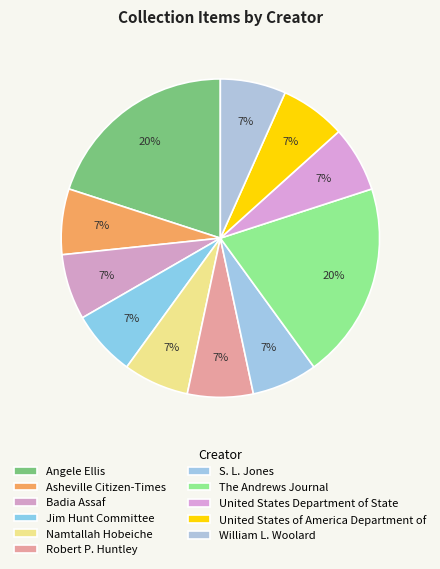

Is the sum of S. L. Jones and Robert P. Huntley greater than half?

No